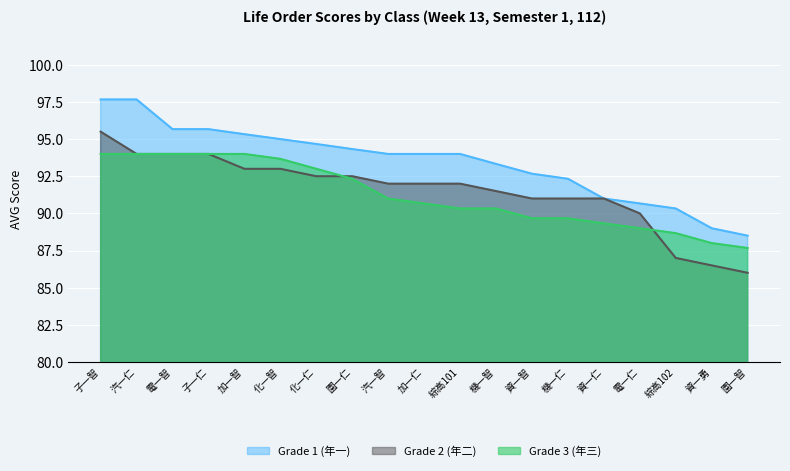

At which category is the sum across all series the highest?

子一智